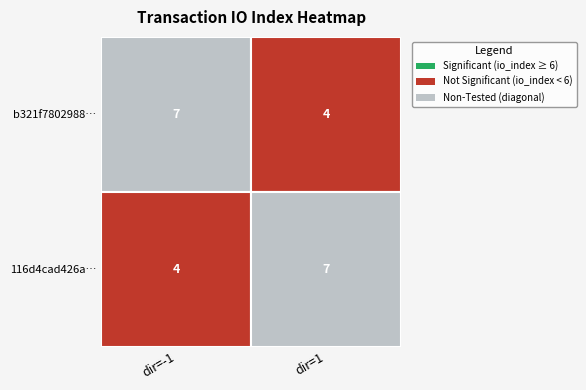

Count the number of data series in this chart.

2